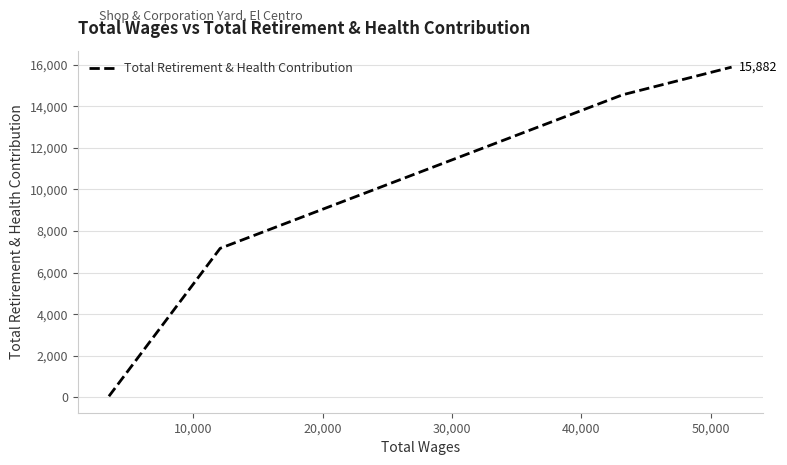

How many lines are shown in the chart?

1